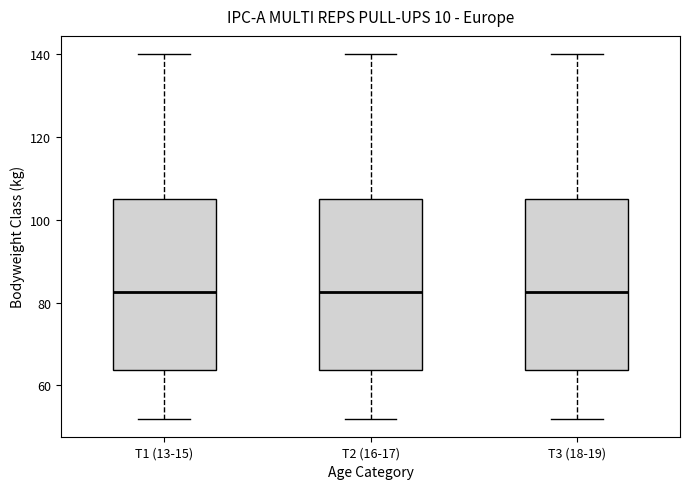

Where is the lower edge of the box for T3 (18-19) on the y-axis? The values are not printed on the chart, so give them approximately, as read against the axis.

64